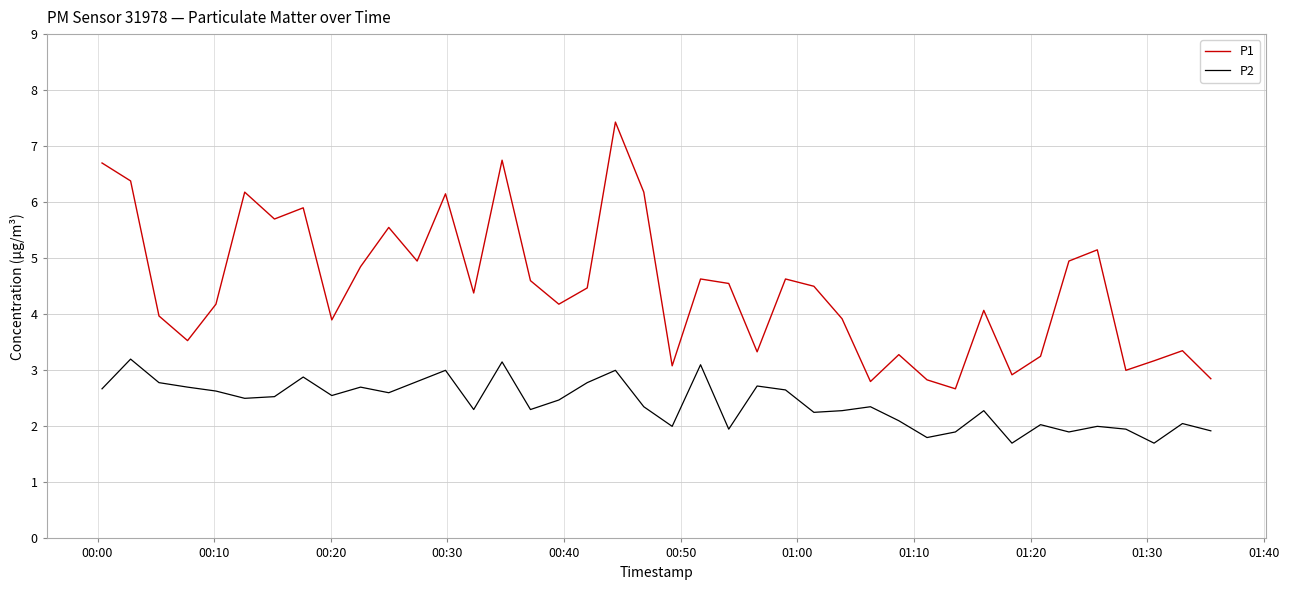

Which series has the widest spread of values?

P1